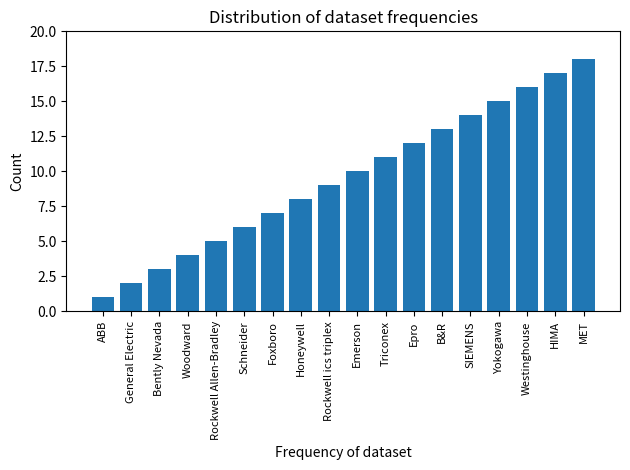

What is the change in value from Rockwell Allen-Bradley to Foxboro?

+2